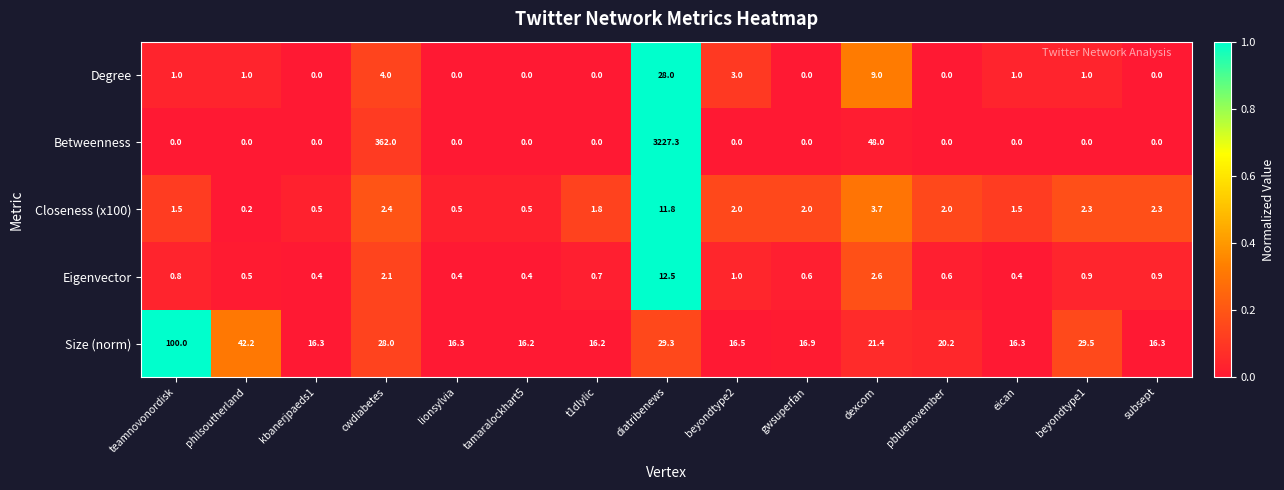

How many categories are shown in the chart?

15